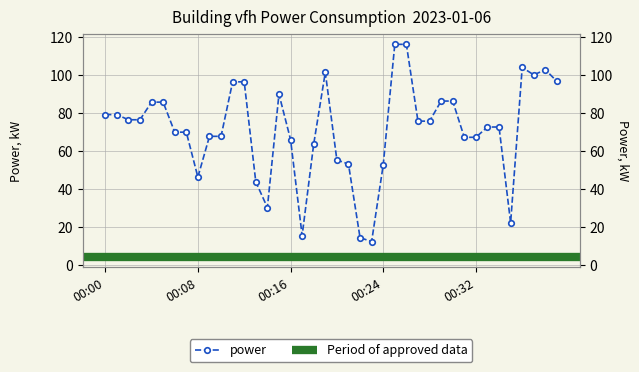

What is the sum of all values?

2859.6